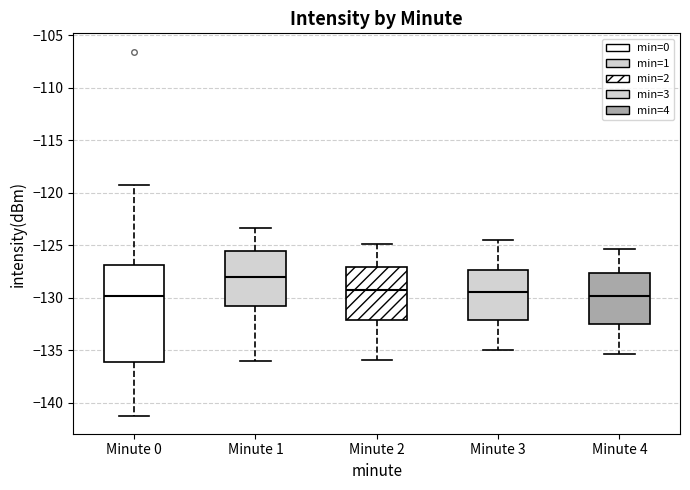

Reading left to right, read every box against the y-axis: the position of its median line, the range the box covers, and the ends of its whiskers. The values are not printed on the chart, so give them approximately, as read against the axis.

Minute 0: median -130.0, box -136.0 to -127.0, whiskers -141.0 to -119.0
Minute 1: median -128.0, box -131.0 to -125.5, whiskers -136.0 to -123.5
Minute 2: median -129.0, box -132.0 to -127.0, whiskers -136.0 to -125.0
Minute 3: median -129.5, box -132.0 to -127.5, whiskers -135.0 to -124.5
Minute 4: median -130.0, box -132.5 to -127.5, whiskers -135.5 to -125.5